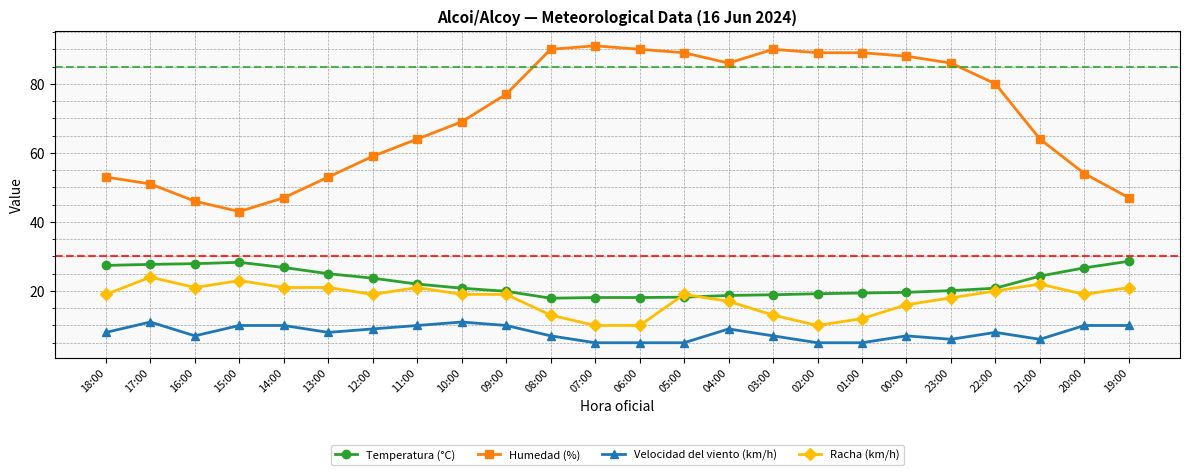

Count the number of categories in the chart.

24